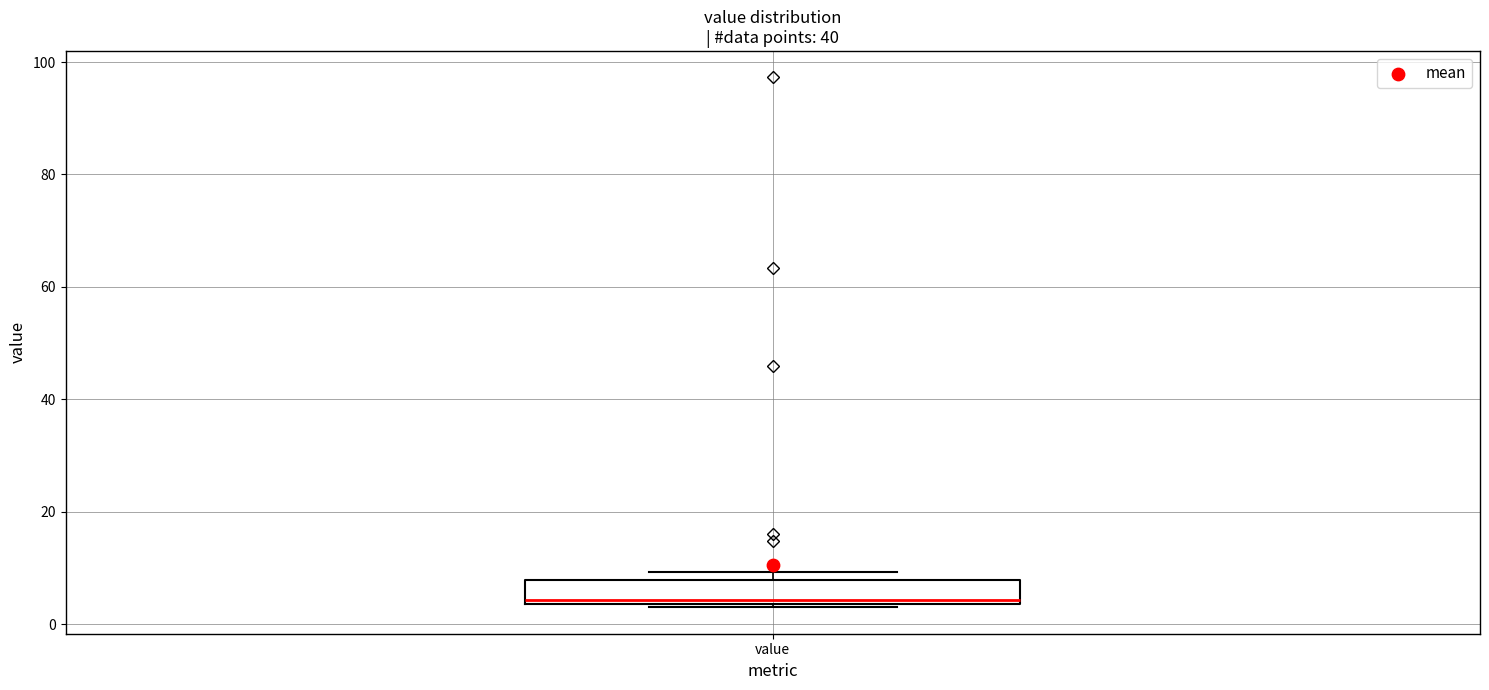

Read this box plot against the y-axis: the position of the median line, the range covered by the box, and the ends of both whiskers. The values are not printed on the chart, so give them approximately, as read against the axis.

median 4 (just above the box's lower edge), box 4 to 8, whiskers 4 to 10